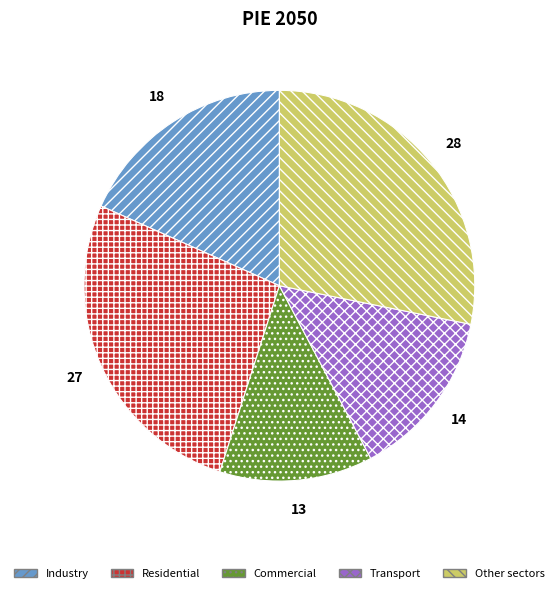

Rank the categories by value from lowest to highest.

Commercial, Transport, Industry, Residential, Other sectors